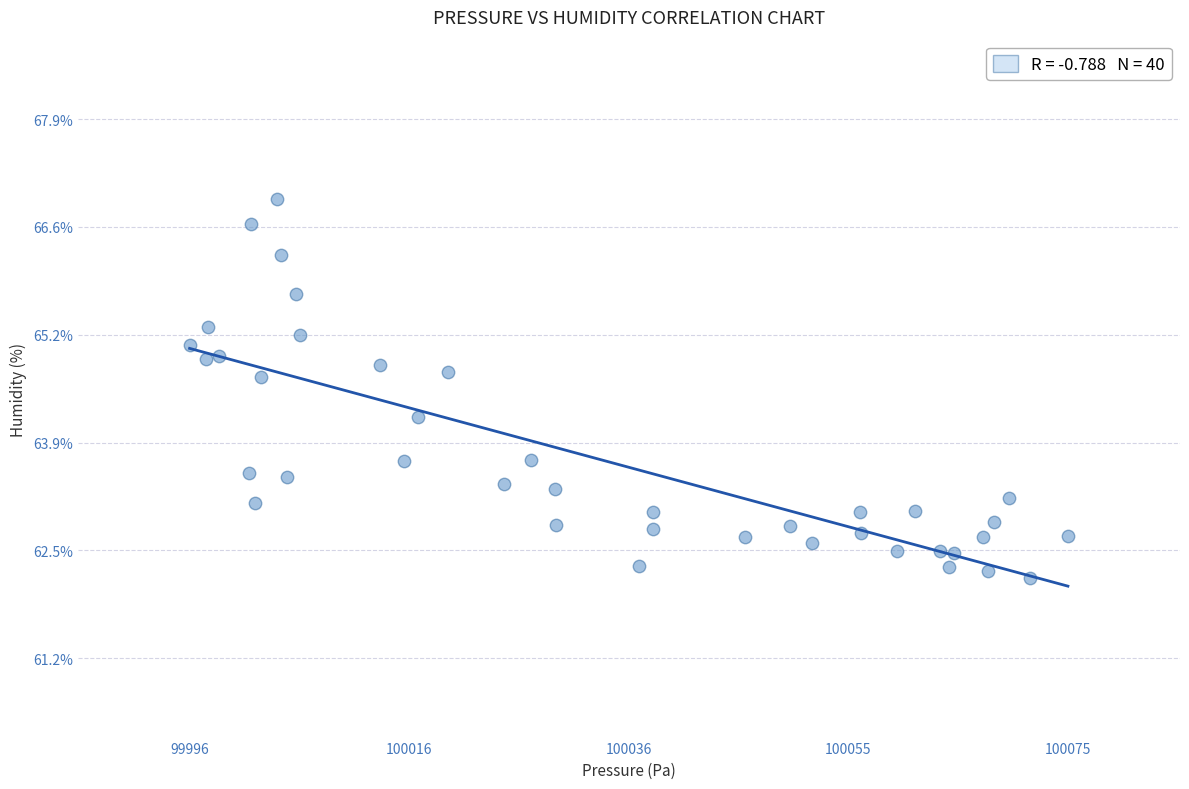

What Y value in the scatter plot is closest to 64?

64.2